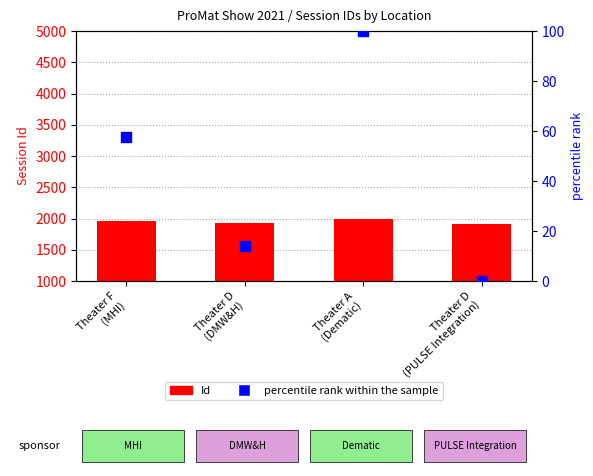

Which series contains the lowest Y value?

percentile rank within the sample